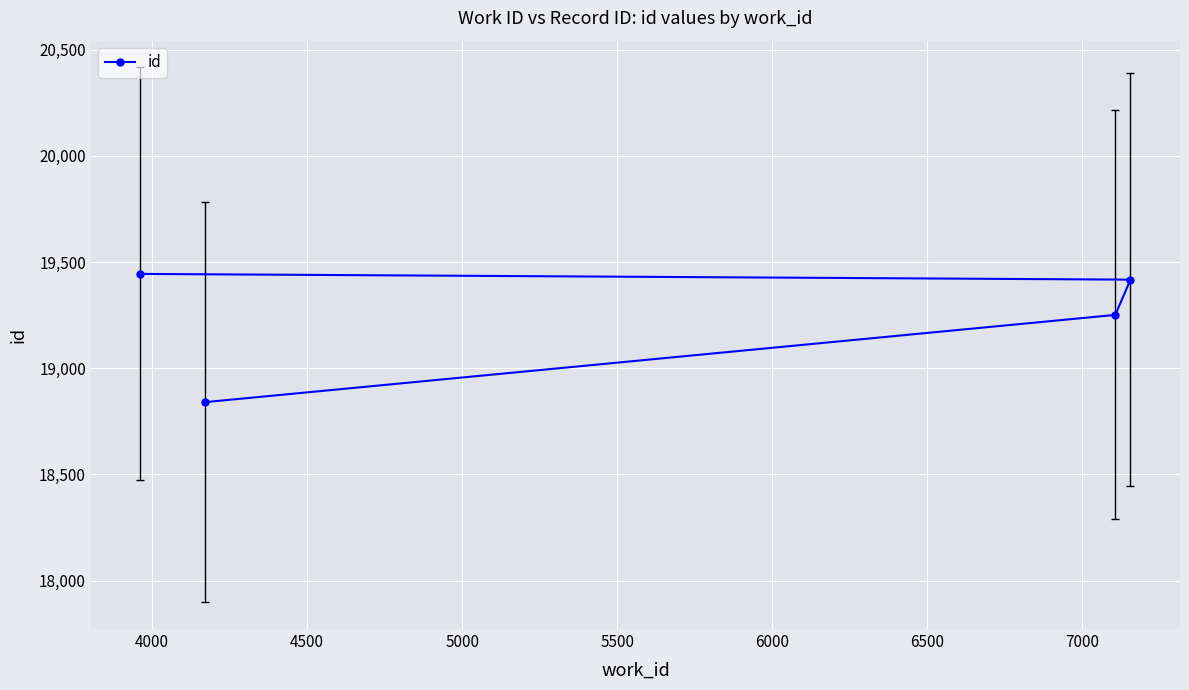

What is the value of the 2nd point from the left?

18840